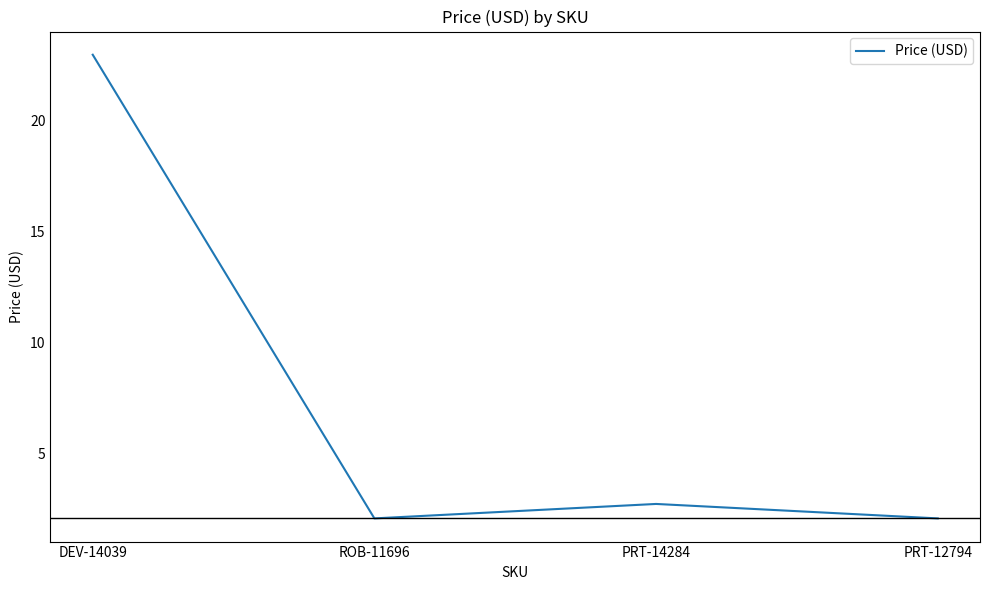

Which has a higher value, PRT-14284 or ROB-11696?

PRT-14284